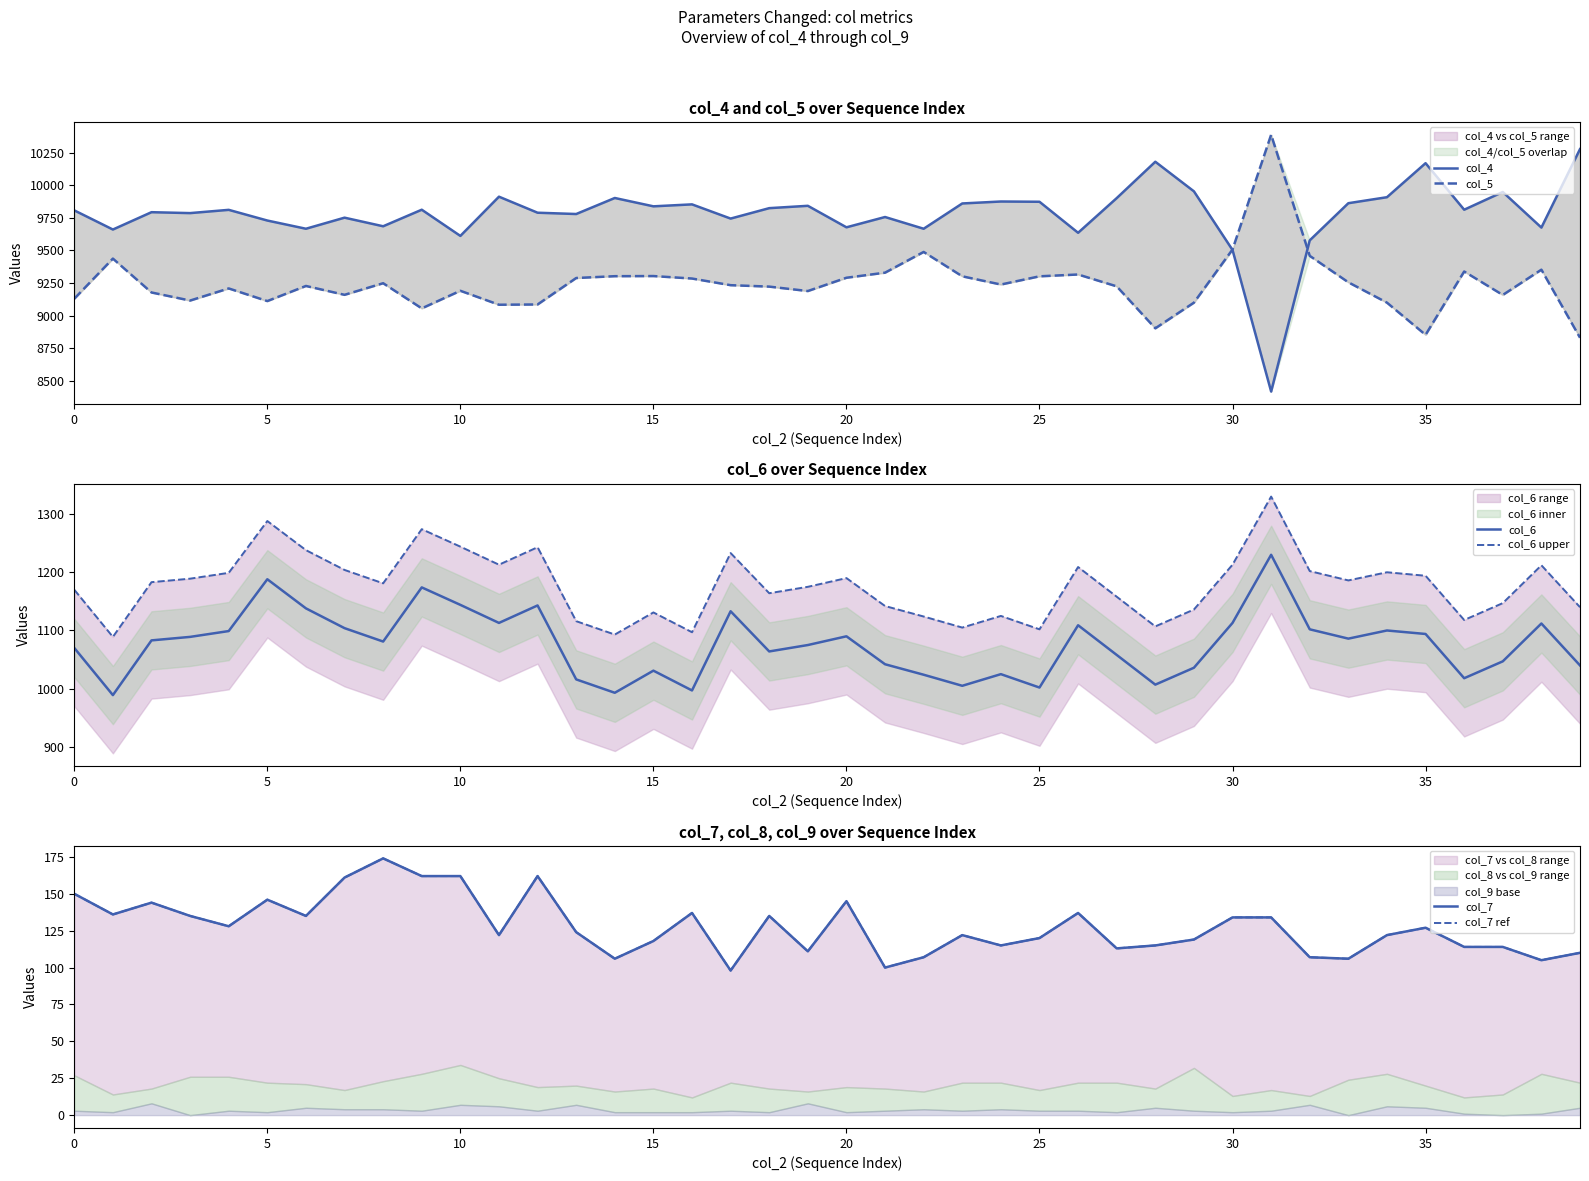

What is the lowest value of the col_6 series?

989